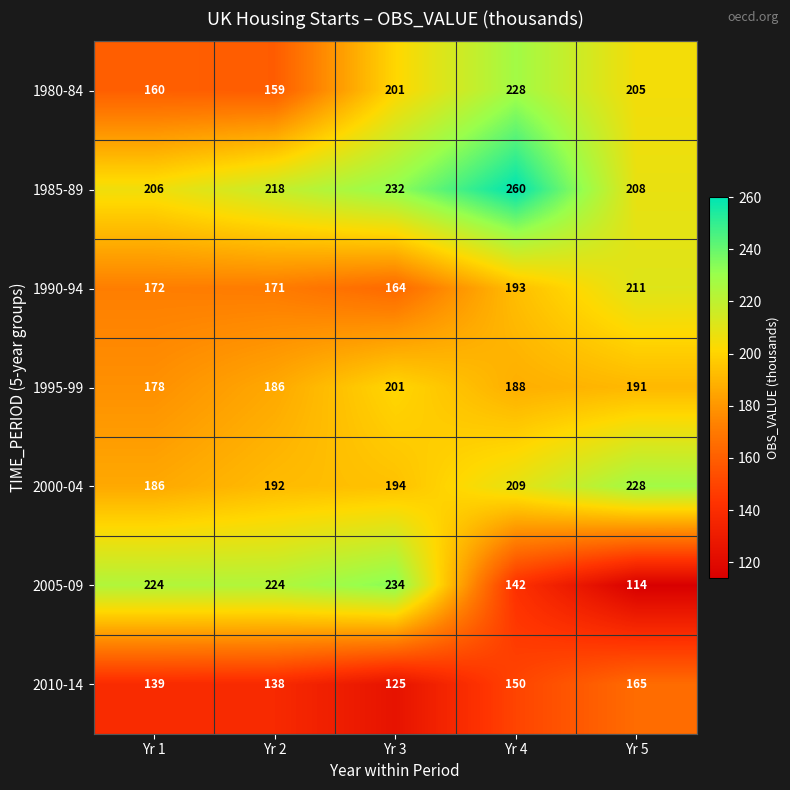

Where is 1990-94 nearest to the value 187?

Yr 4